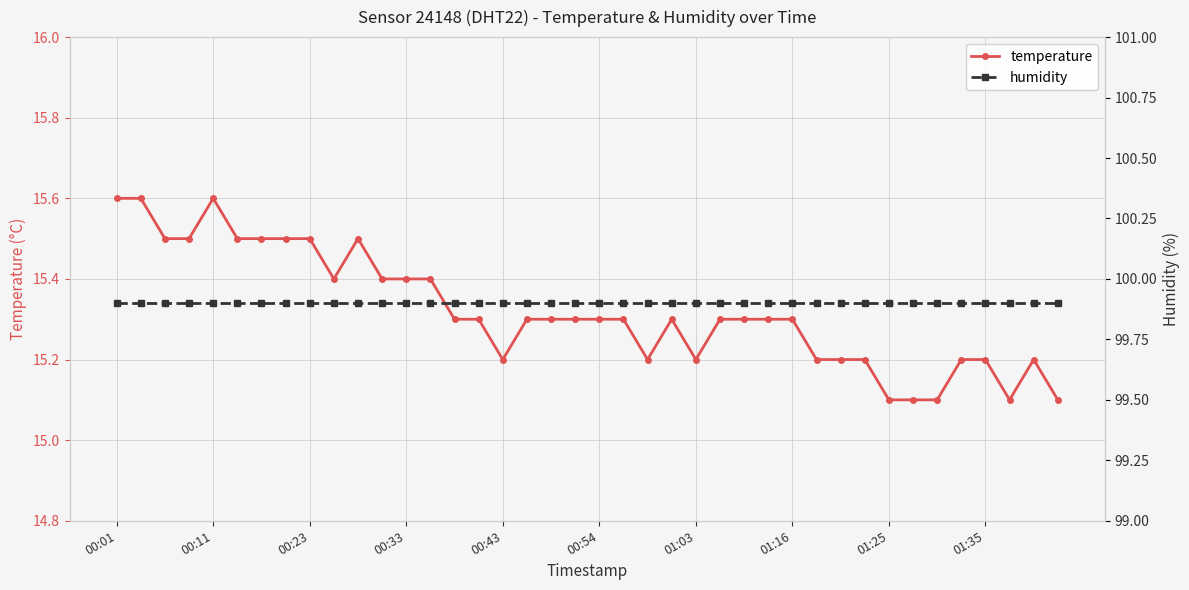

Is it true that temperature equals 8.8 at 13?

False